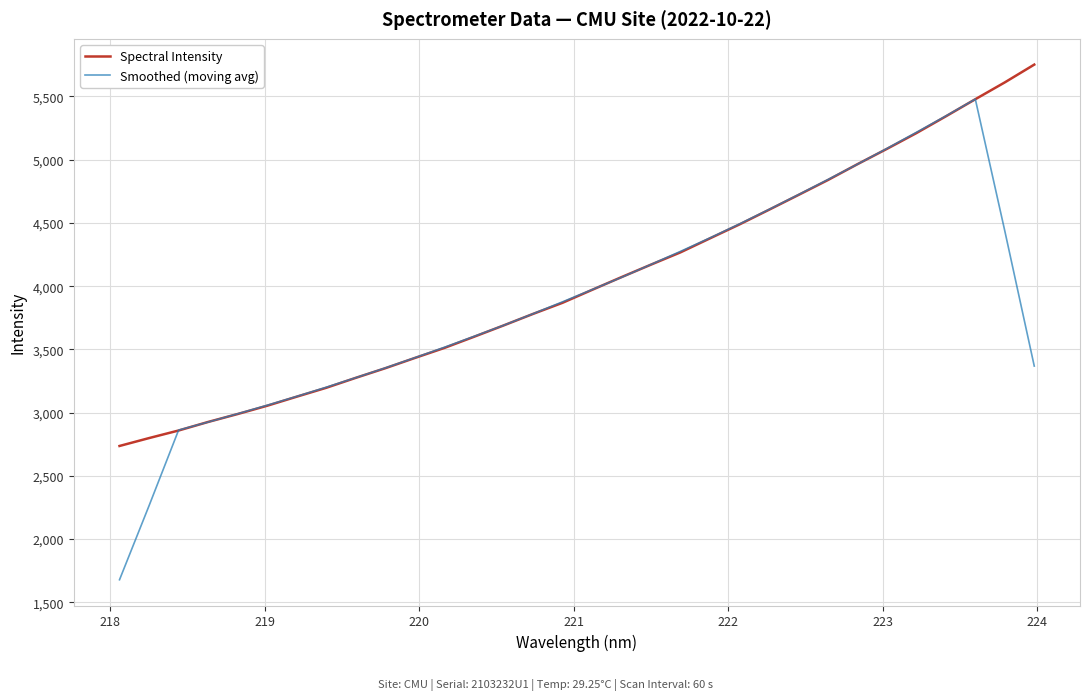

Count the number of categories in the chart.

32